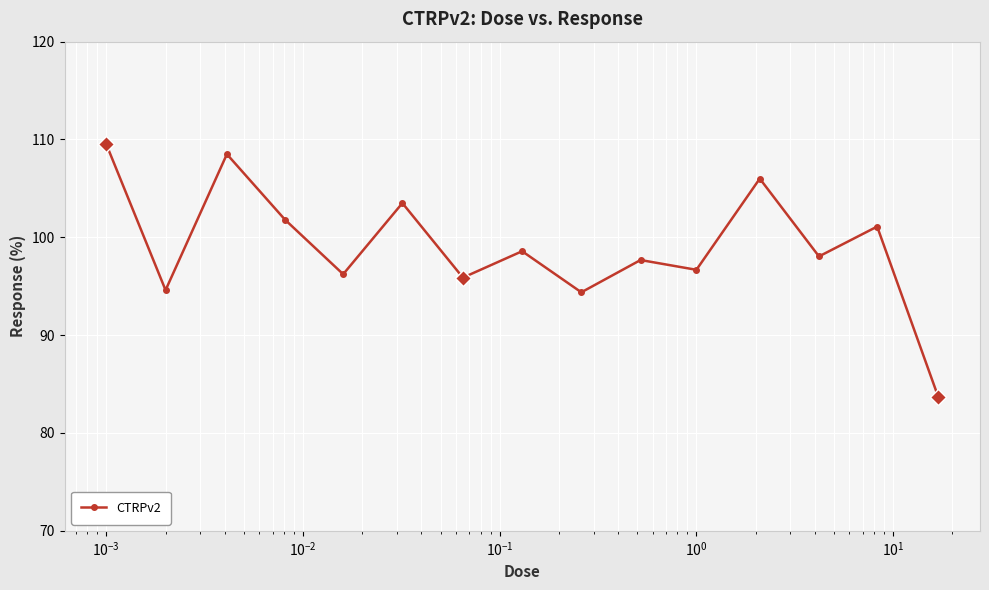

What is the value of the 15th point from the left?

83.7